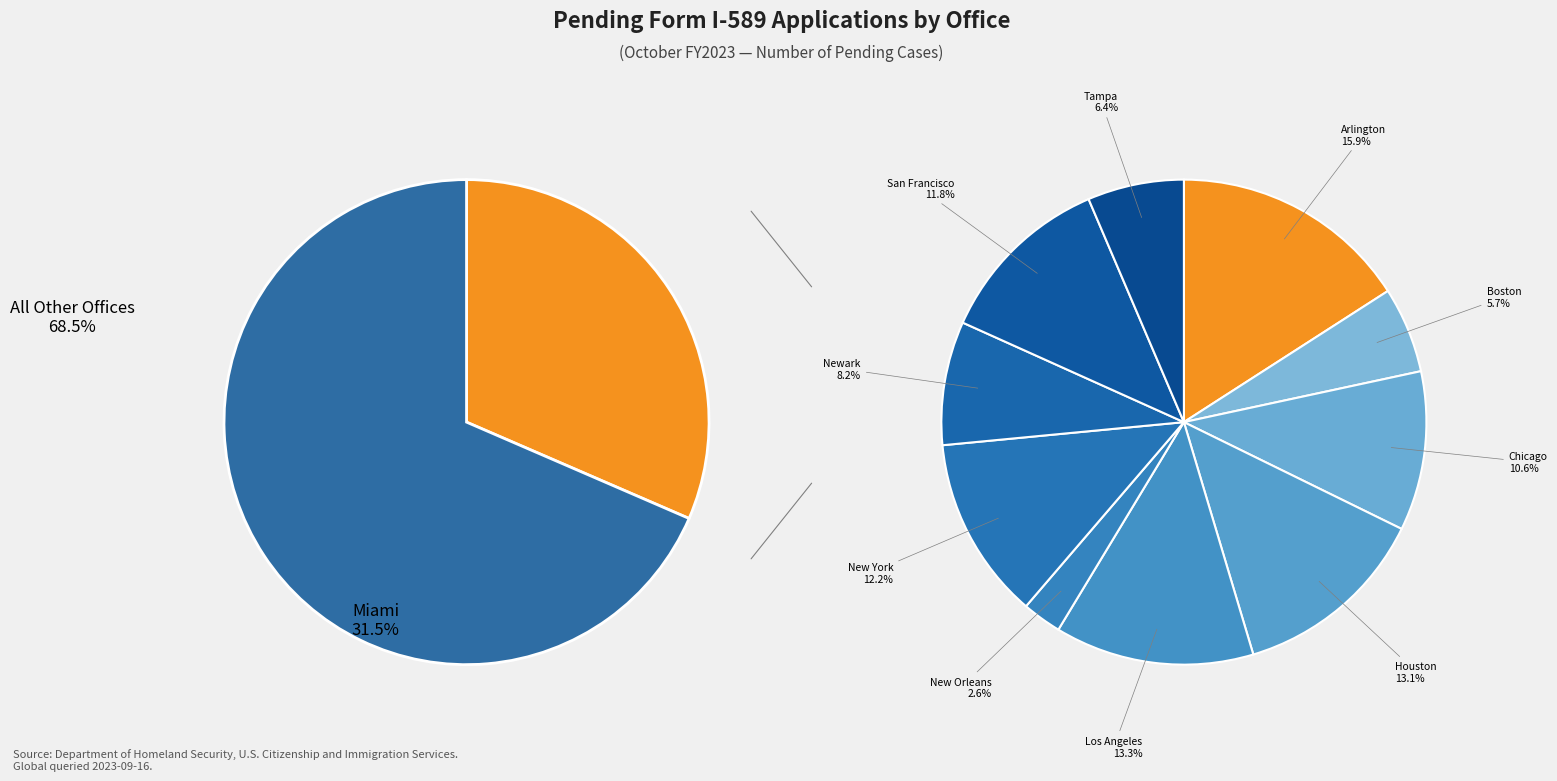

Is it true that Houston is 20% of the pie?

False